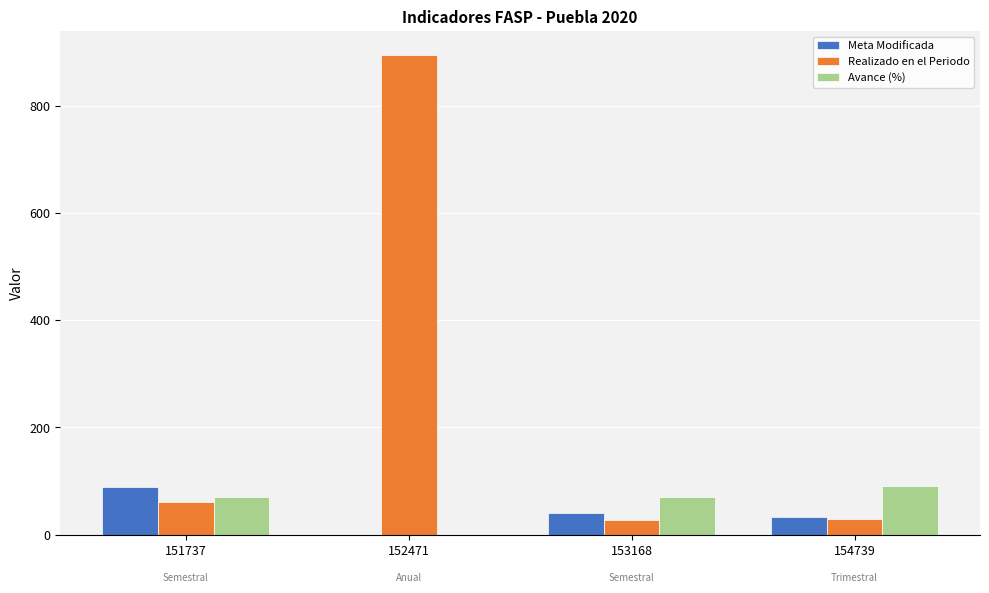

Is the value of Avance (%) at 152471 greater than the value of Realizado en el Periodo at 154739?

No